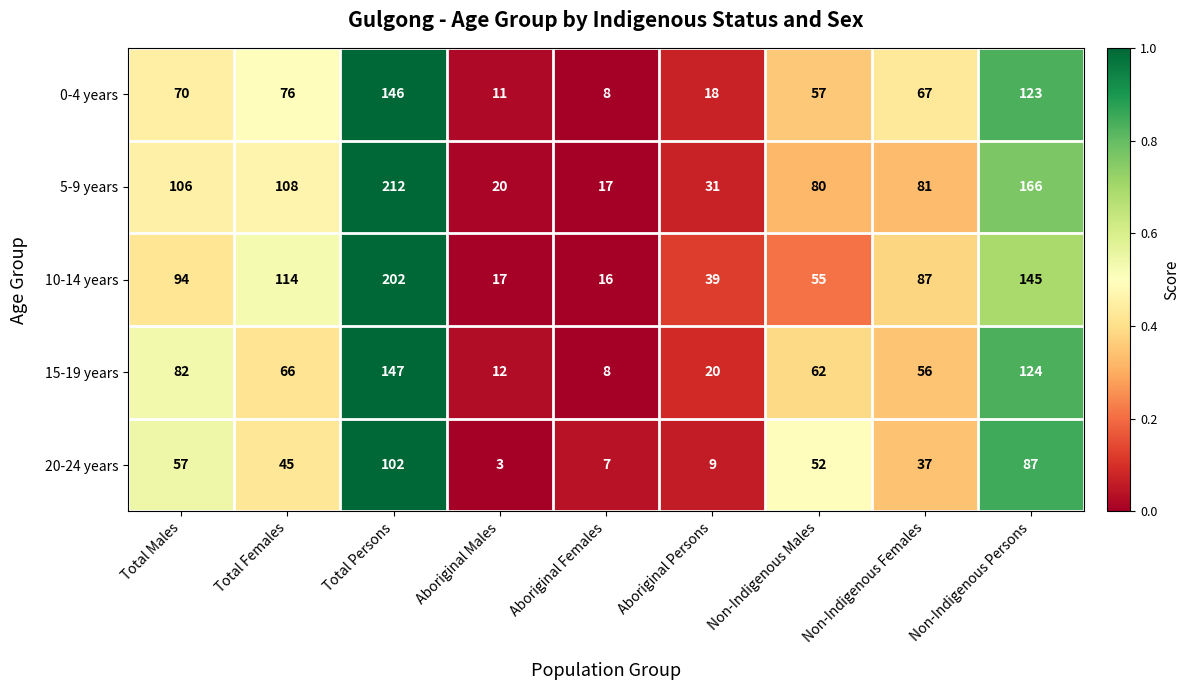

What is the difference between the 0-4 years values at Aboriginal Males and Aboriginal Females?

3